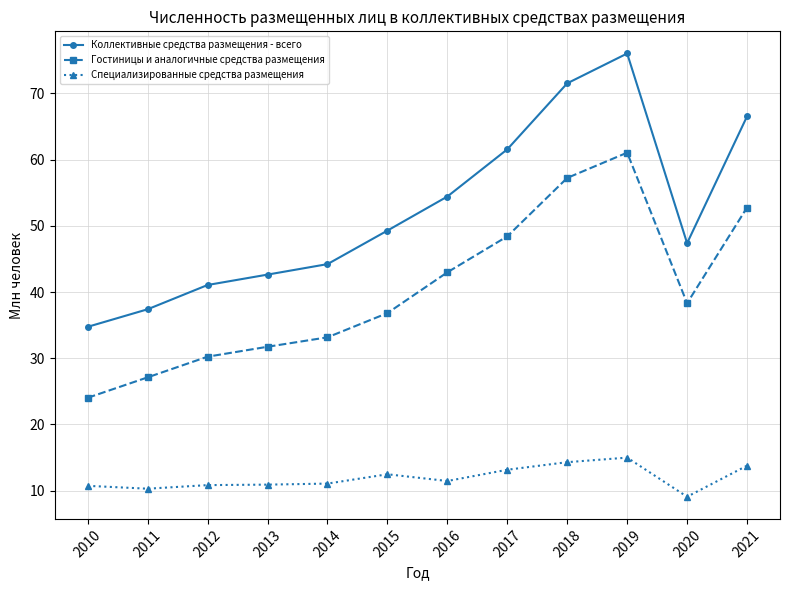

What is the difference between the second highest and minimum values in the Коллективные средства размещения - всего series?

36.8